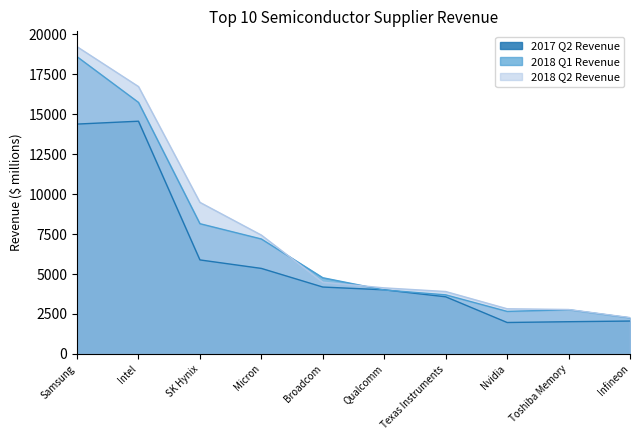

Which series has the largest total across all categories?

2018 Q2 Revenue